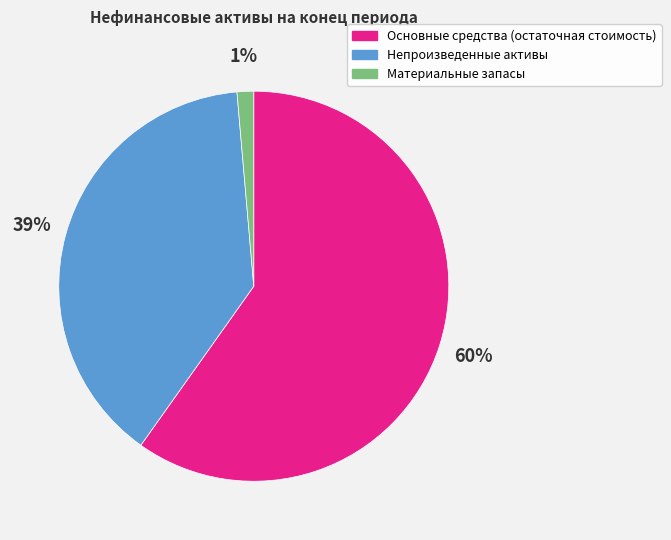

To the nearest percent, what percentage of the pie is Основные средства (остаточная стоимость)?

60%